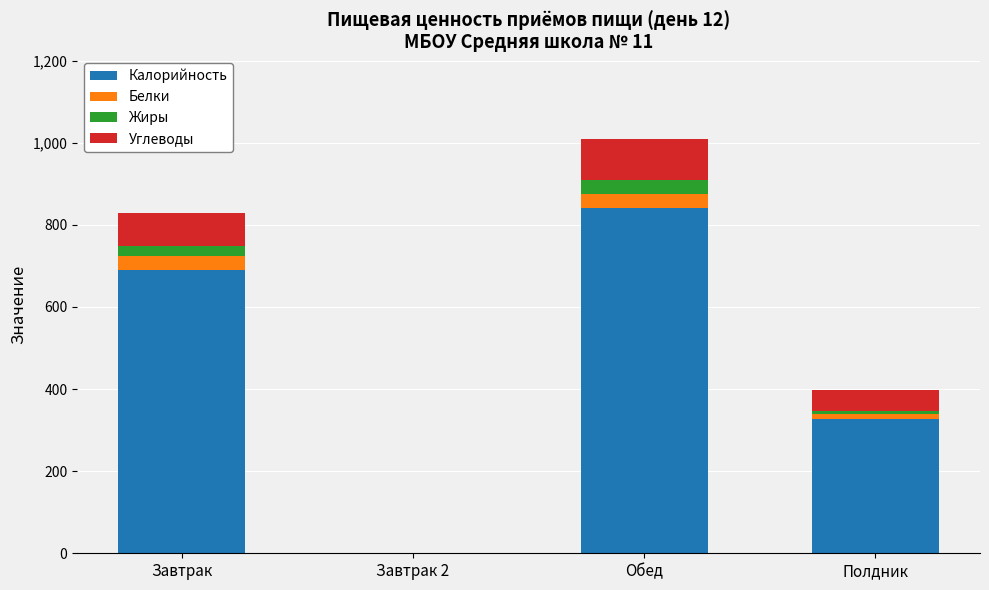

What is the sum of all Калорийность values?

1860